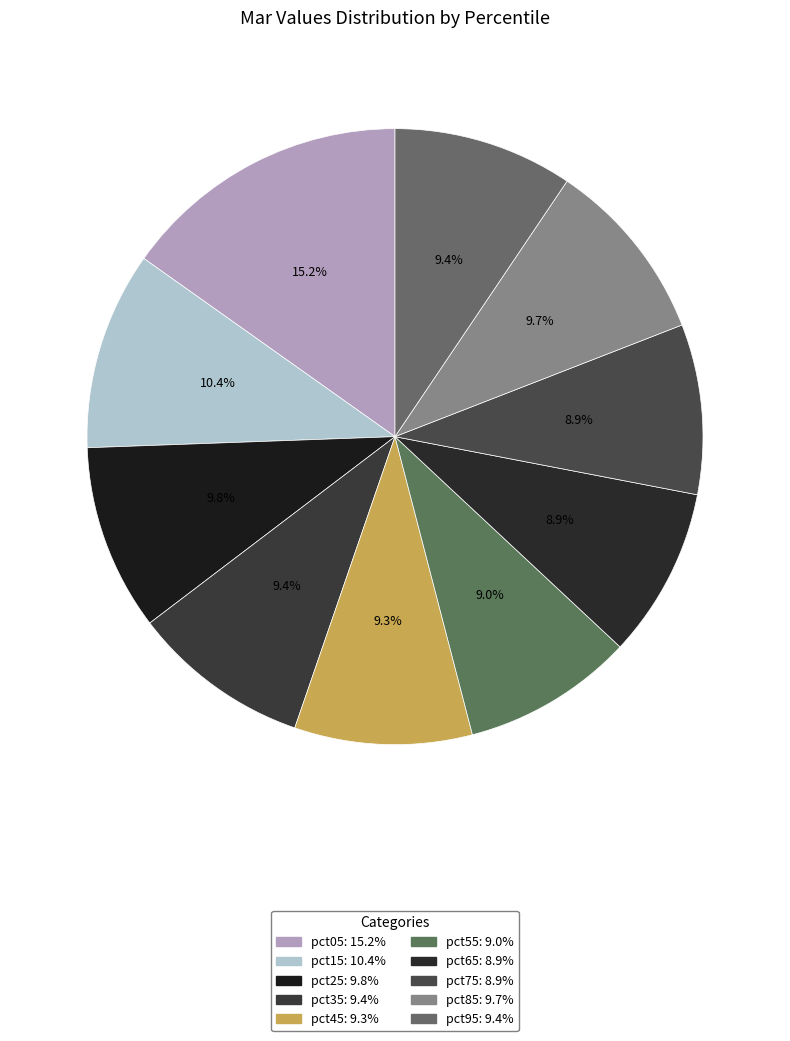

Rank the categories by value from lowest to highest.

pct75, pct65, pct55, pct45, pct35, pct95, pct85, pct25, pct15, pct05